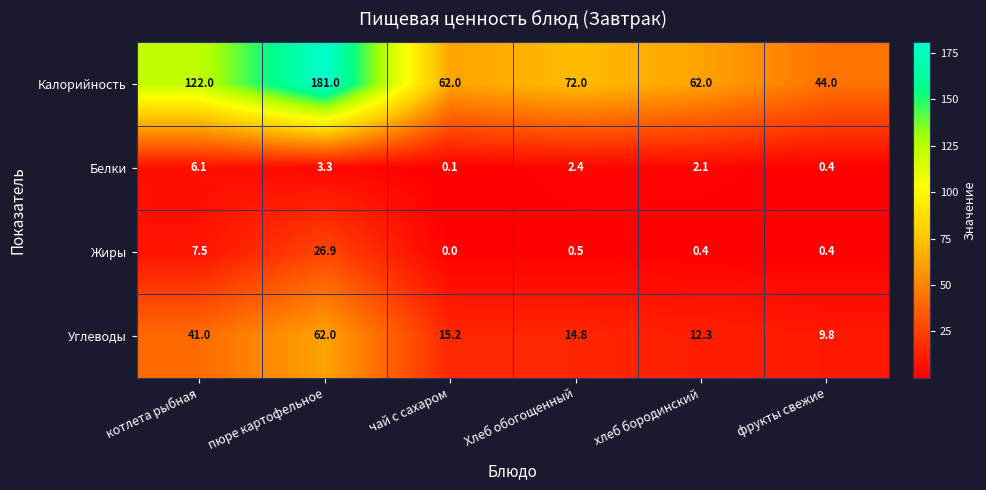

Is it true that Жиры equals 0.9 at Хлеб обогощенный?

False